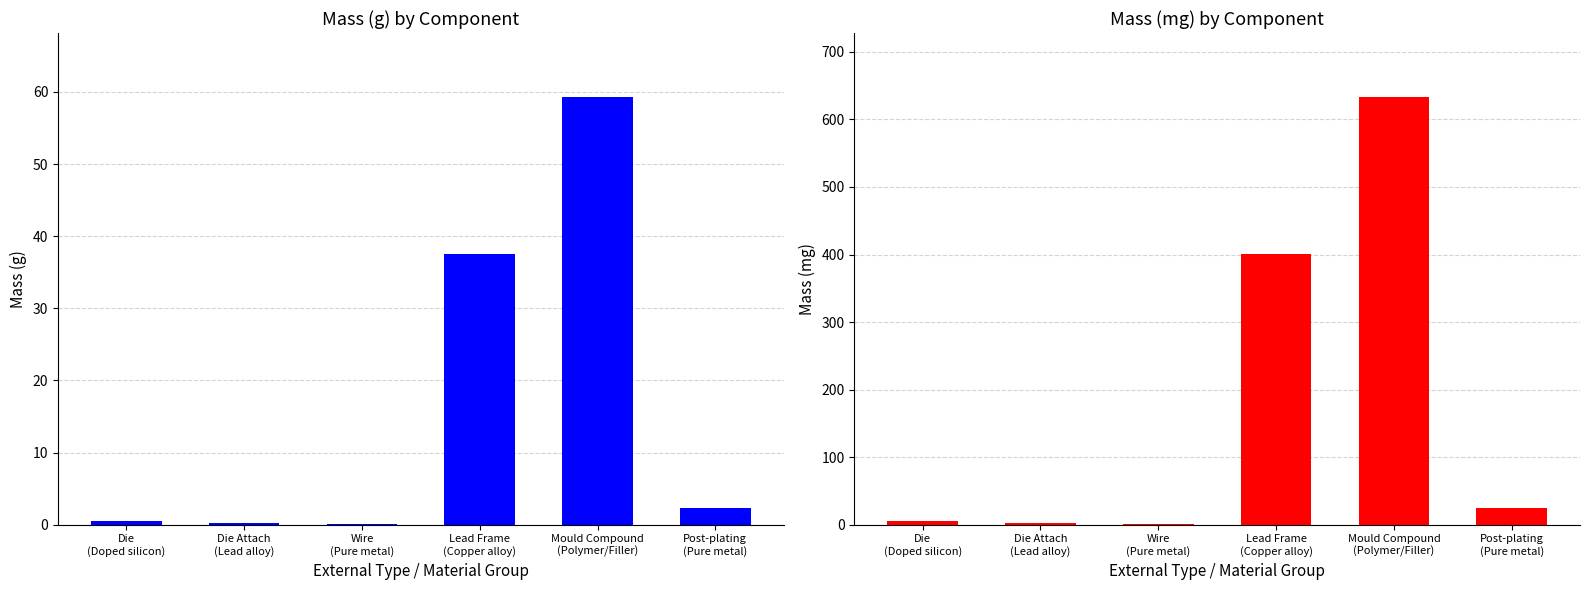

What is the difference between the maximum and second lowest values in the Mass (mg) series?

630.5